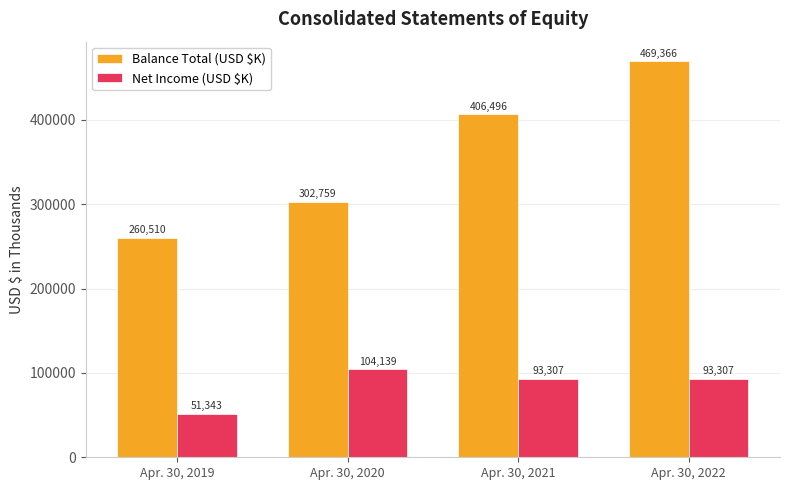

Between Apr. 30, 2021 and Apr. 30, 2022, which series saw the biggest shift?

Balance Total (USD $K)